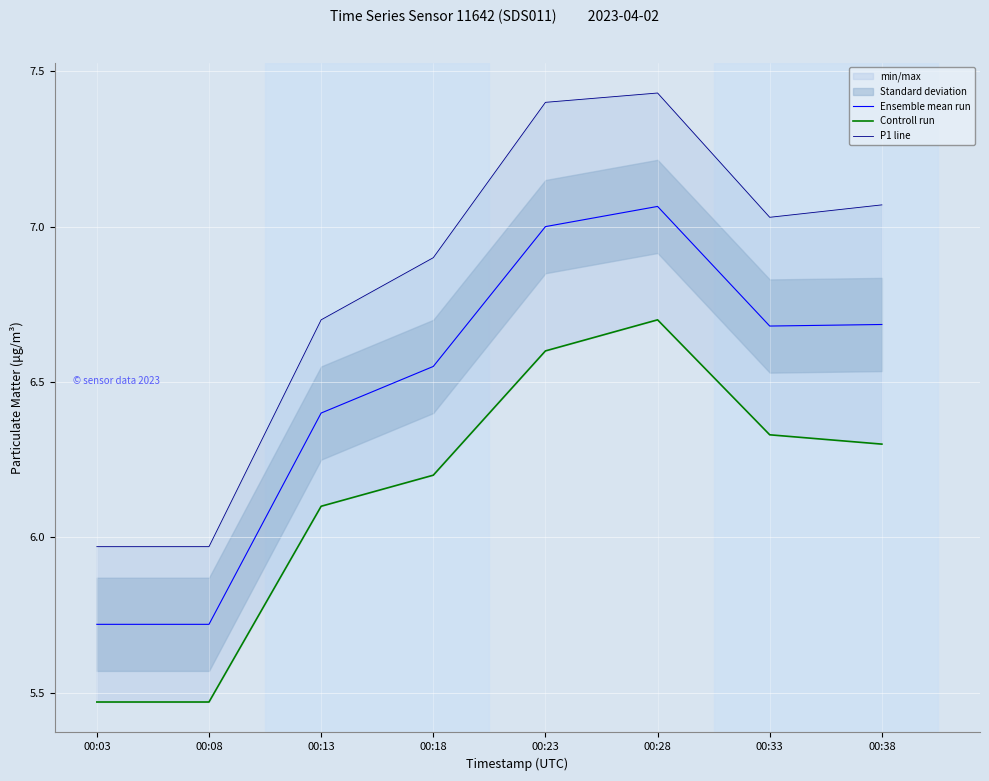

What is the value of the P1 line point at the 7th from the left?

7.0